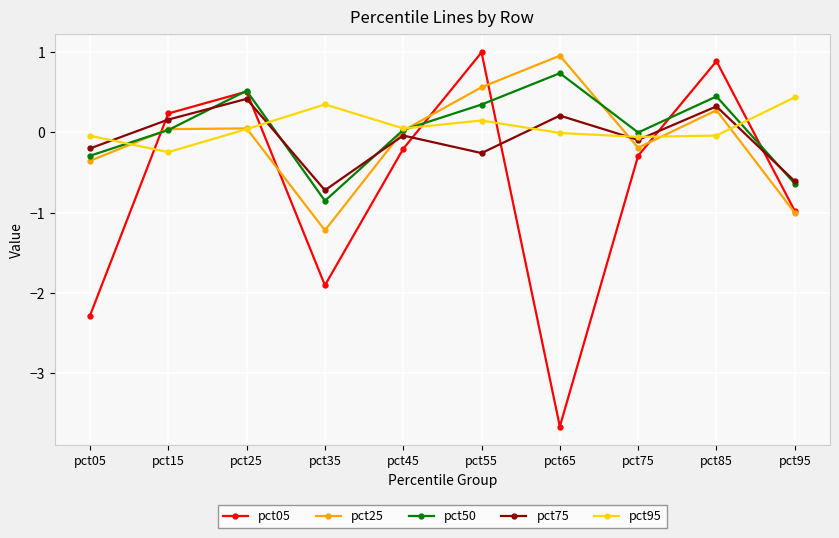

What is the difference between the highest and lowest values at pct95?

1.4